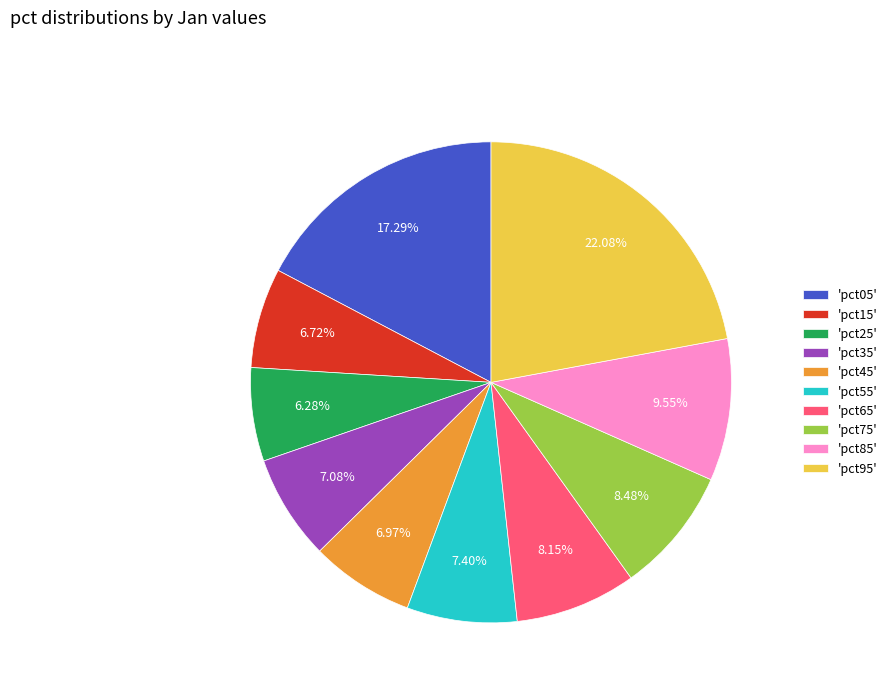

Which category has the biggest portion of the pie?

'pct95'